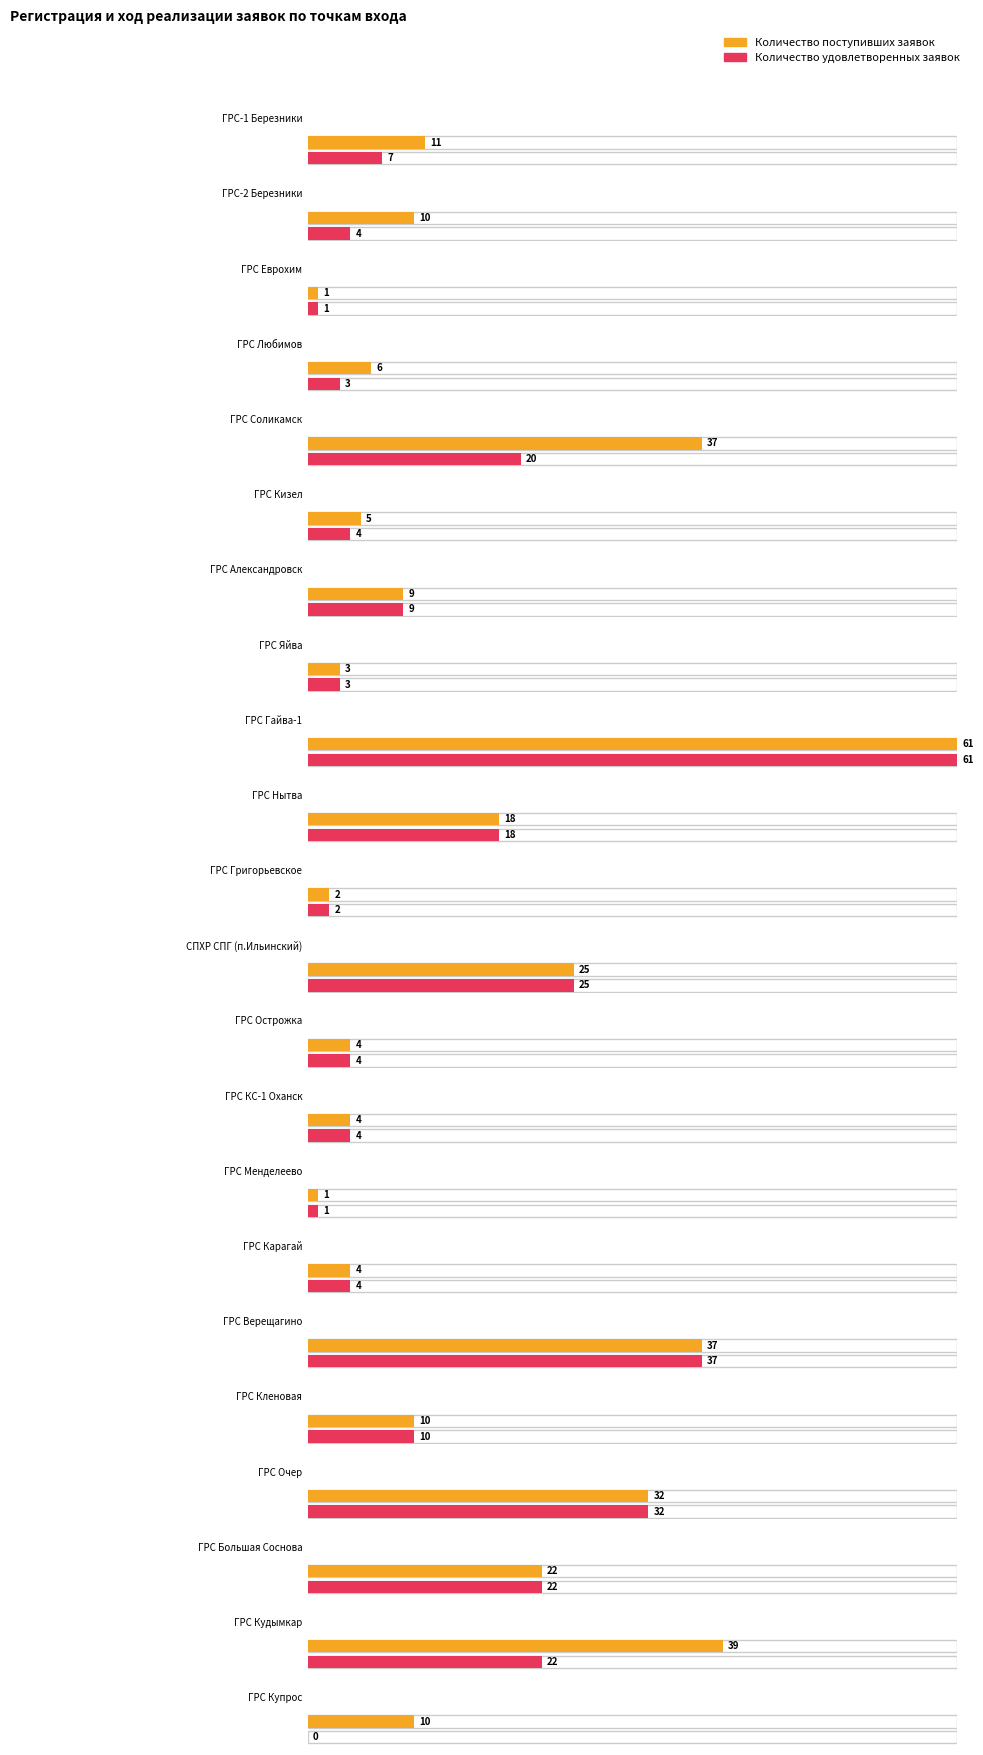

What is the value of the Количество поступивших заявок bar at the 7th from the left?

9